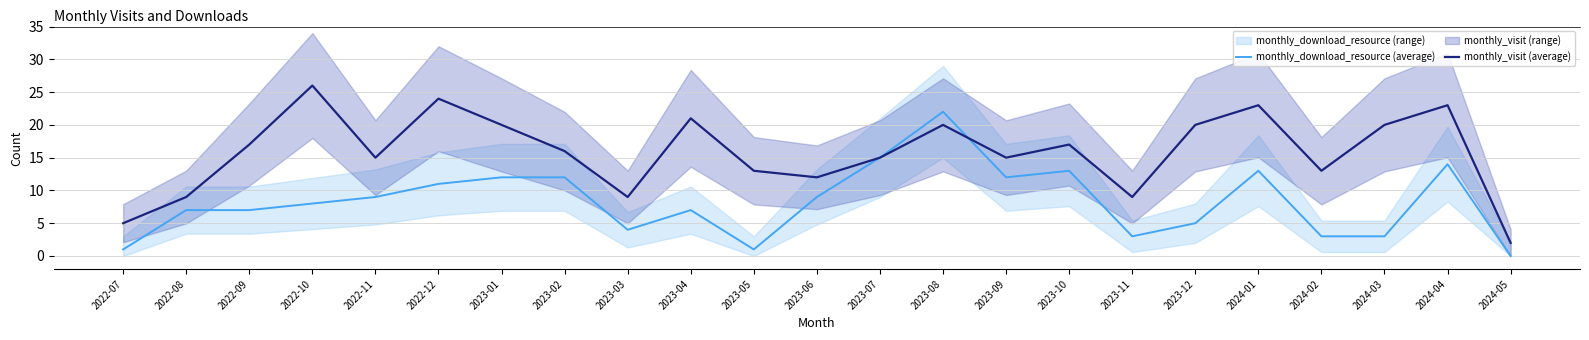

At which category does monthly_visit (average) reach its first local valley?

2022-11